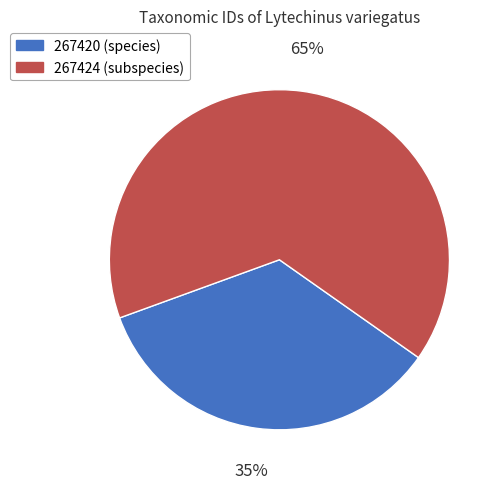

True or false: 267424 accounts for 75% of the total.

False